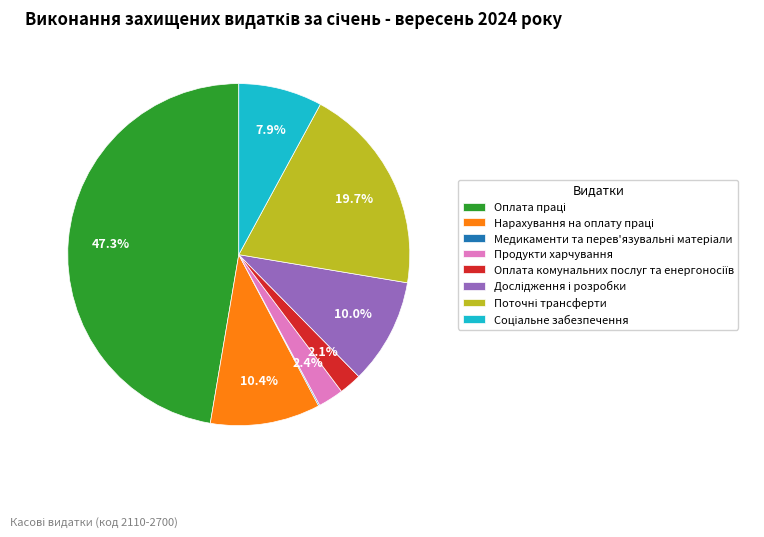

Is there any slice that represents more than half of the pie?

No